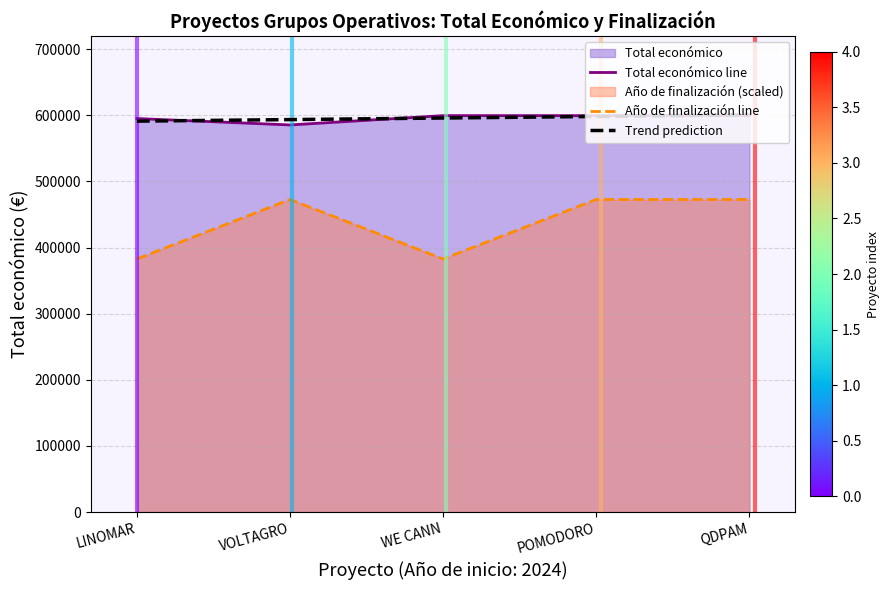

Between WE CANN and QDPAM, which series saw the biggest shift?

Año de finalización line